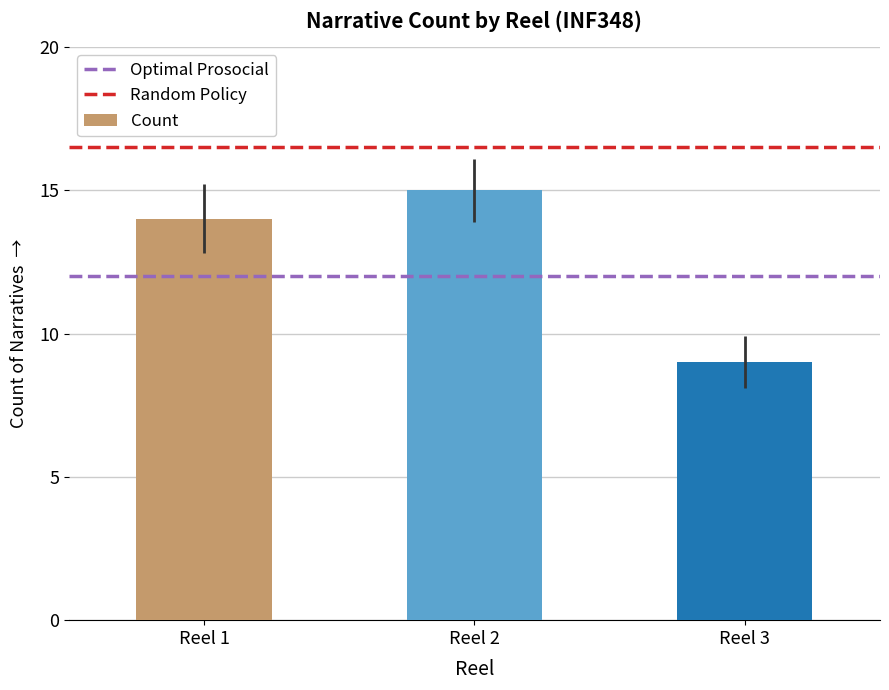

Reading left to right, list all the values displayed in this chart.

14	15	9